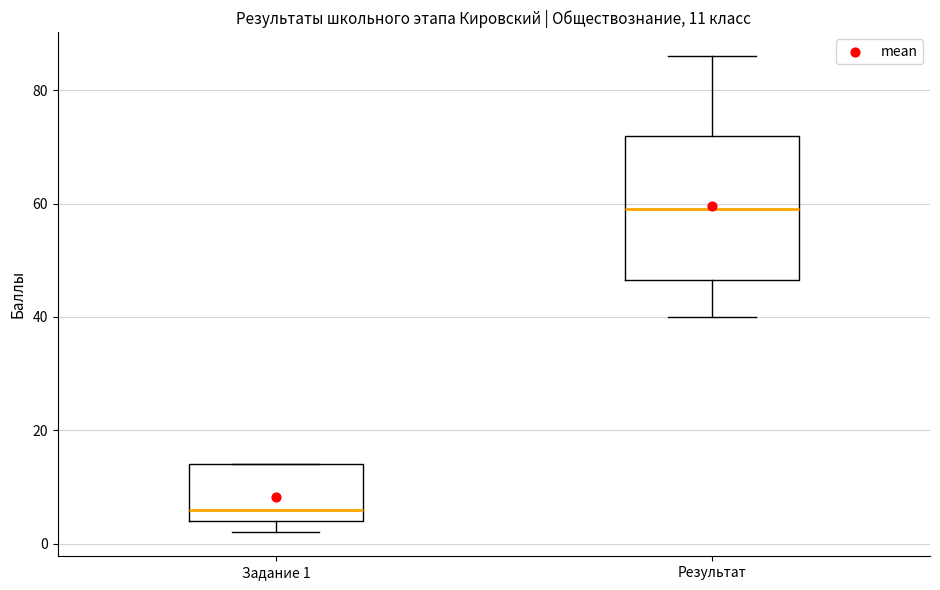

Which box's median line is the lowest?

Задание 1